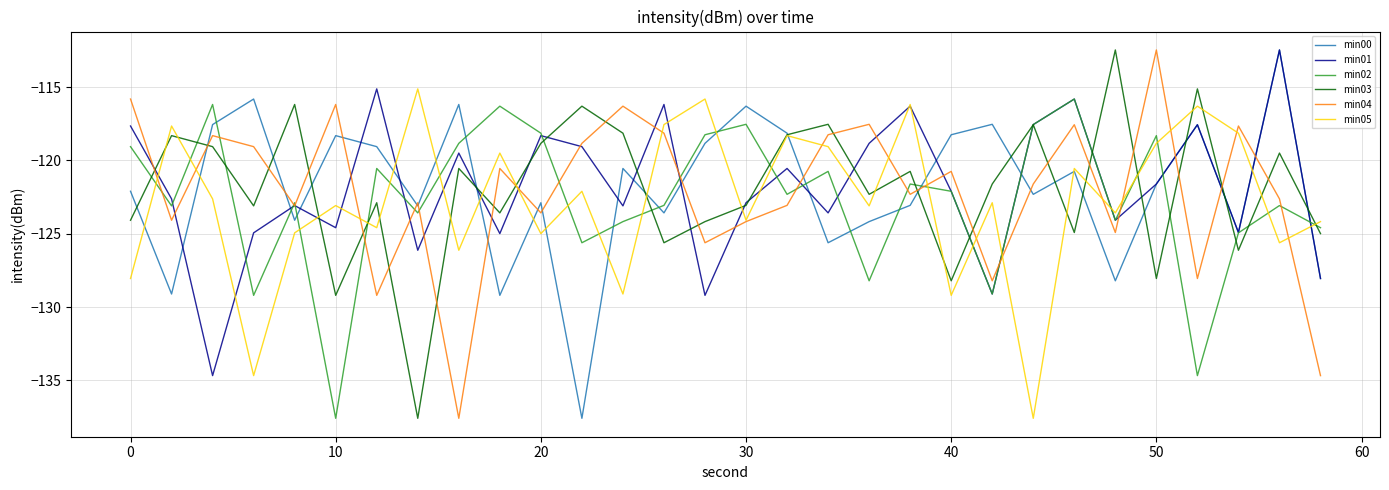

In min00, how many points are higher than both neighbors (excluding endpoints)?

10